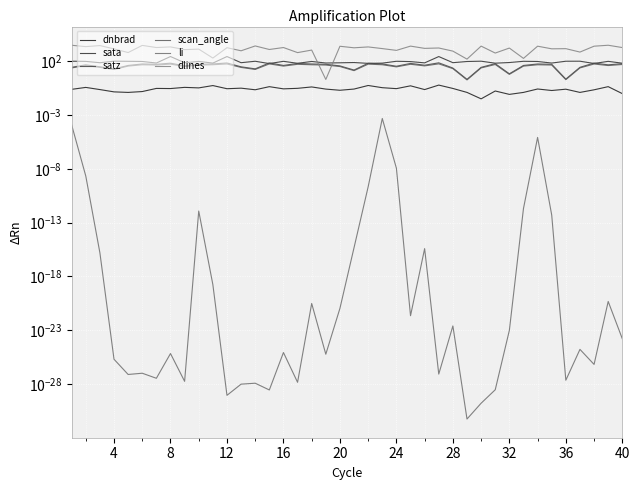

How many interior local peaks does the sata series have?

14